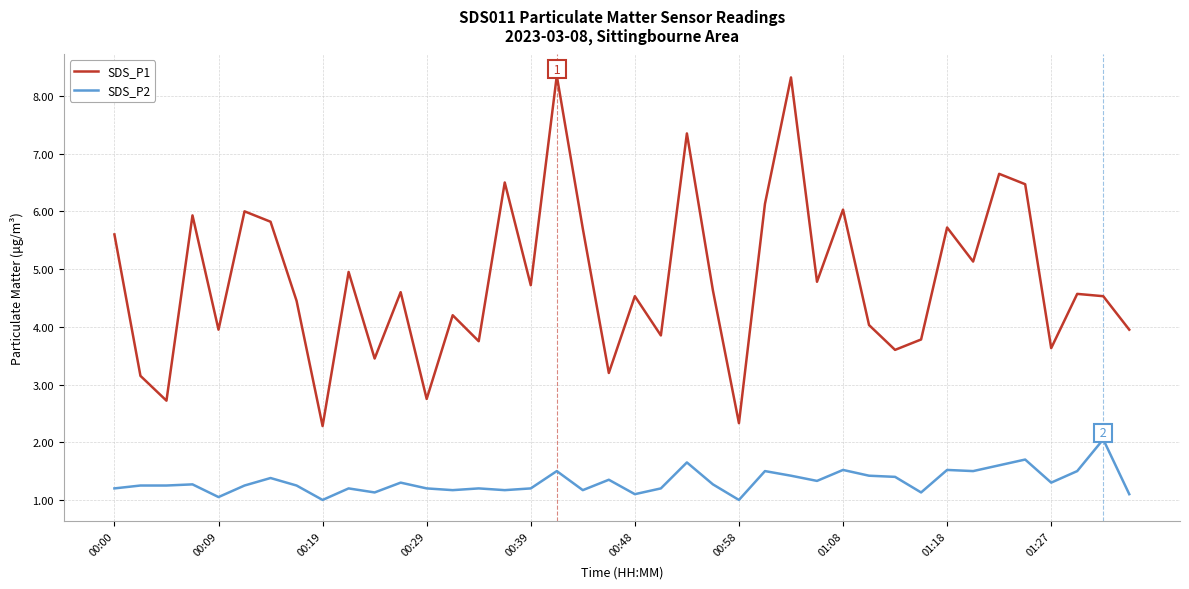

Which series has the widest spread of values?

SDS_P1